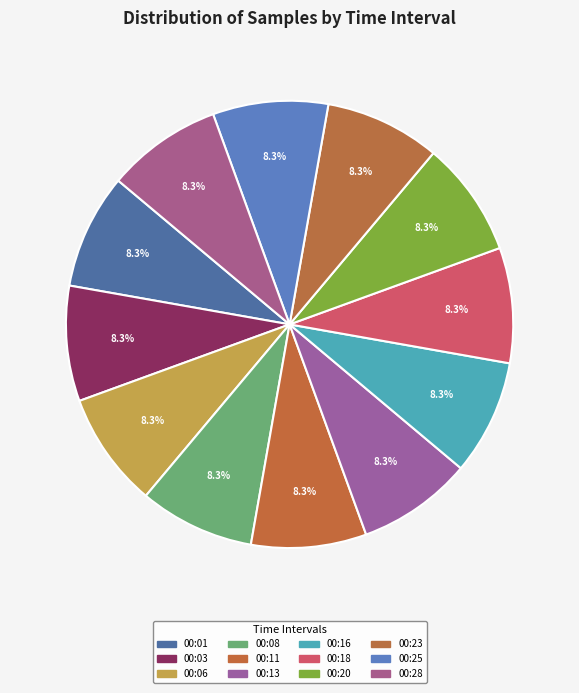

To the nearest percent, what is the combined percentage of 00:25 and 00:23?

17%